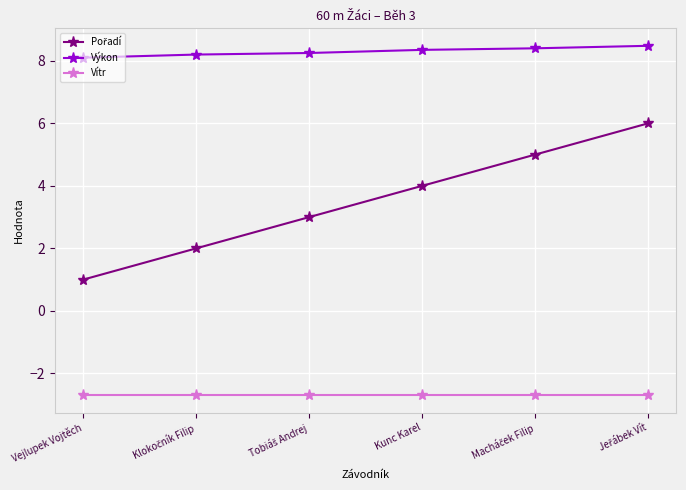

How many data points does each series have?

6